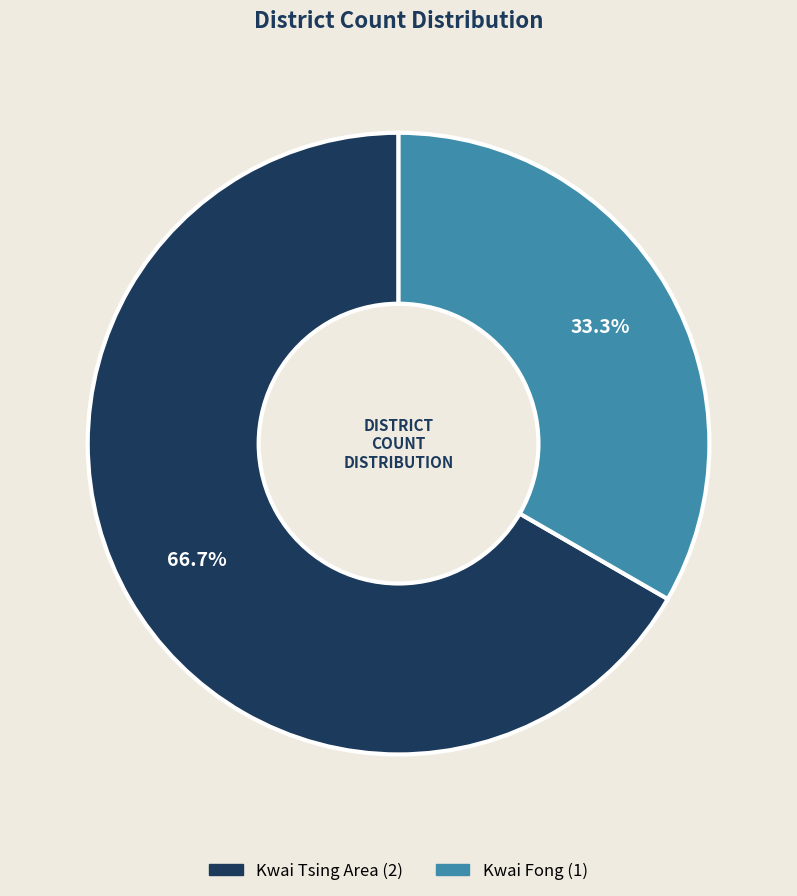

How many slices are in this pie chart?

2